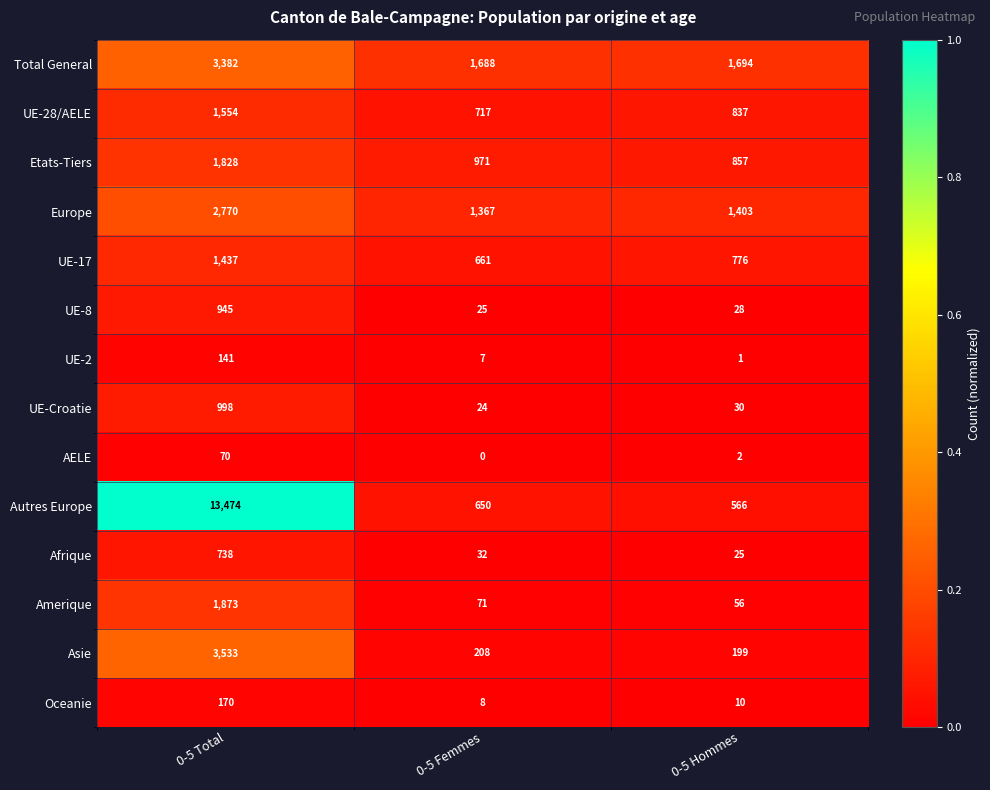

How many data points does each series have?

3